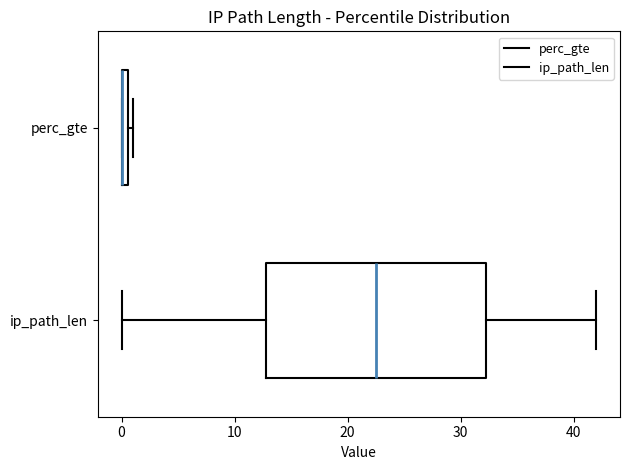

Where does the median line of the box for ip_path_len sit on the x-axis? The values are not printed on the chart, so give them approximately, as read against the axis.

23